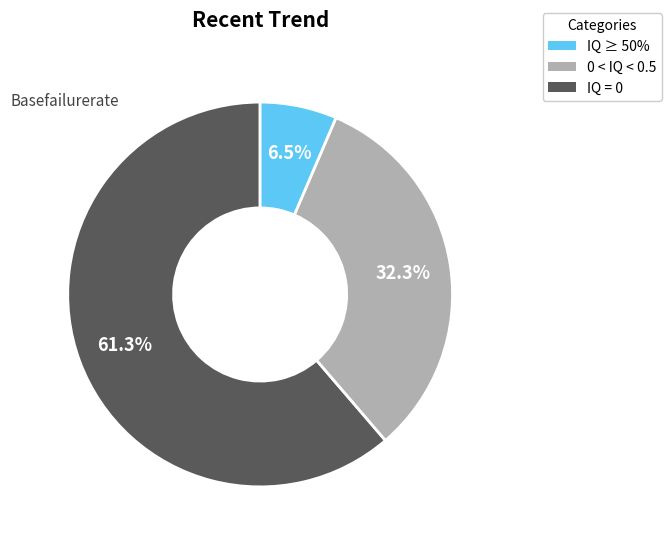

To the nearest percent, what is the difference between the largest and smallest slice percentages?

55%